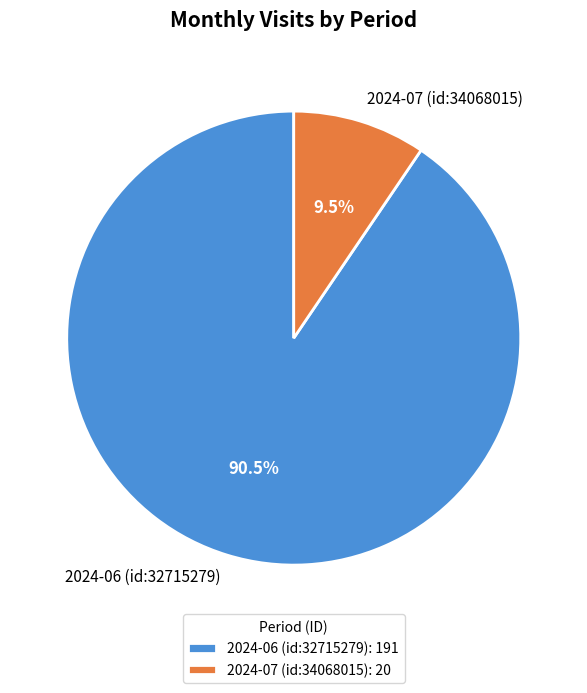

How much of the chart is everything except 2024-06 (id:32715279)?

9.5%